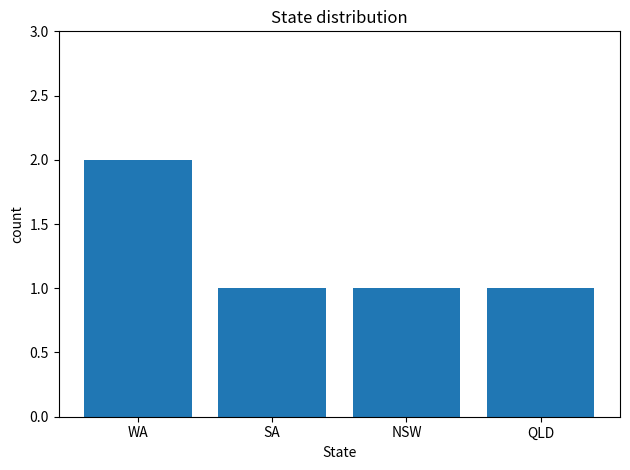

What is the smallest value displayed?

1